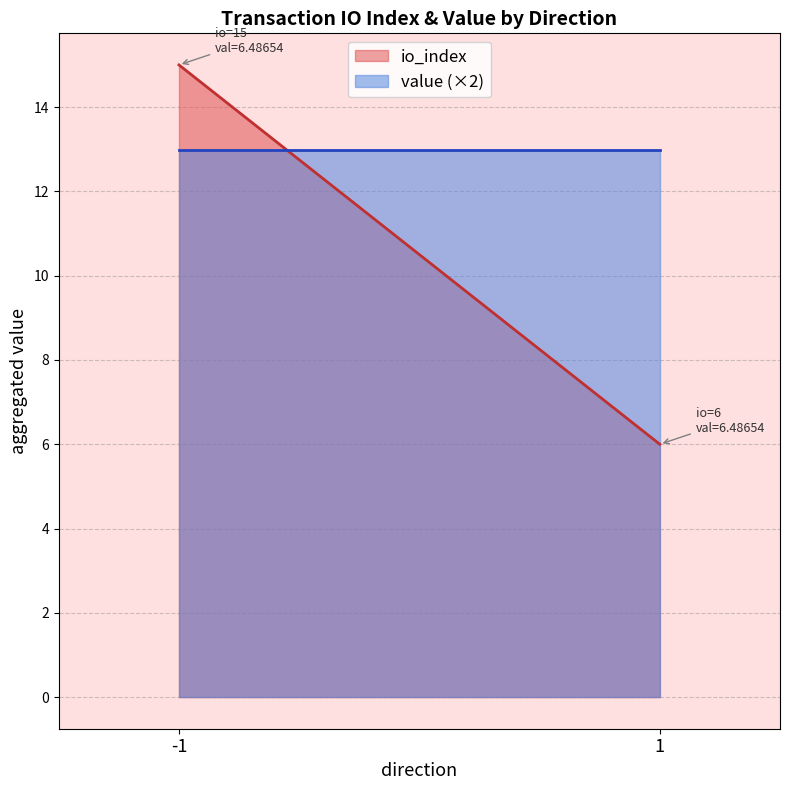

Rank the series by their maximum value, from highest to lowest.

io_index, value (×2)